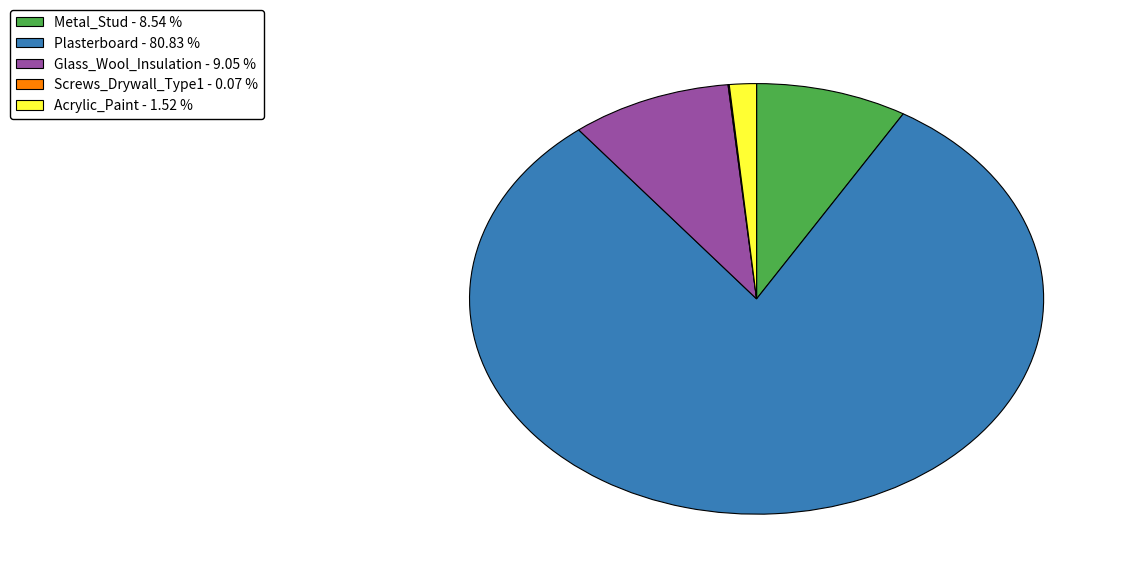

Between Glass_Wool_Insulation - 9.05 % and Plasterboard - 80.83 %, which is larger?

Plasterboard - 80.83 %